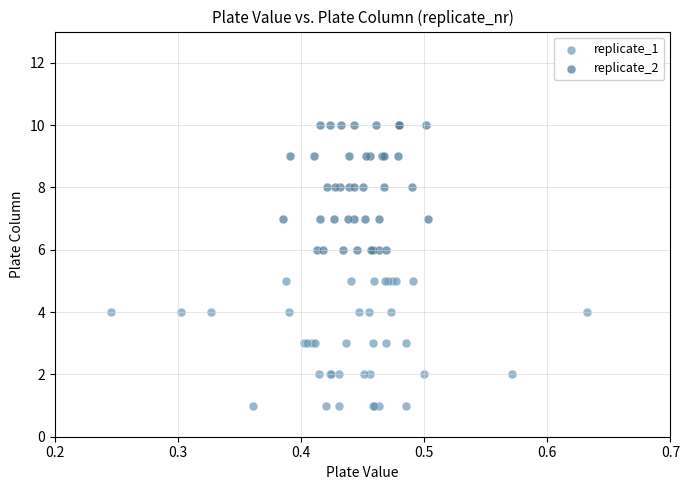

Which series reaches the maximum Y coordinate?

replicate_2